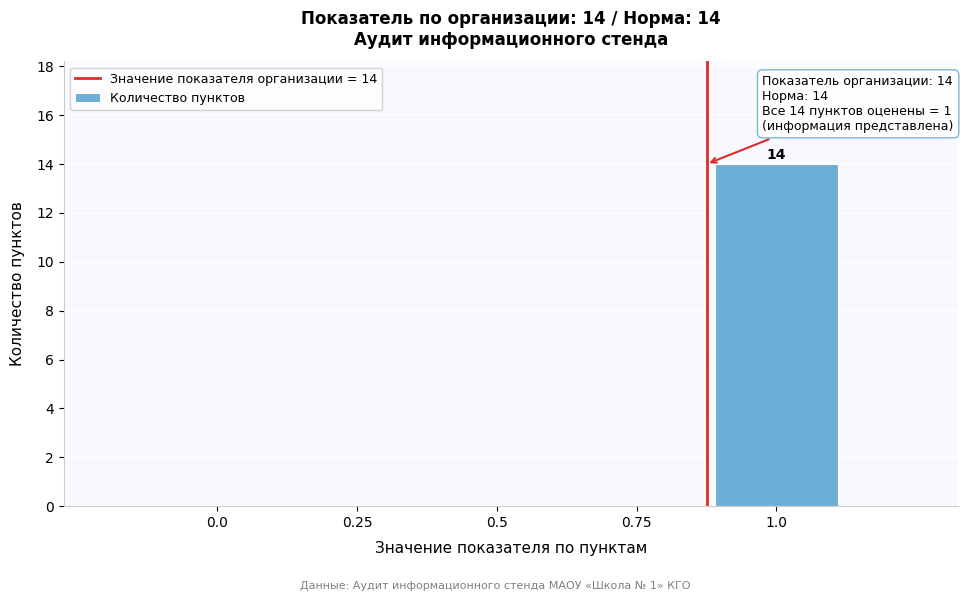

Reading left to right, what are all the values shown in this chart?

0.0=0	0.25=0	0.5=0	0.75=0	1.0=14